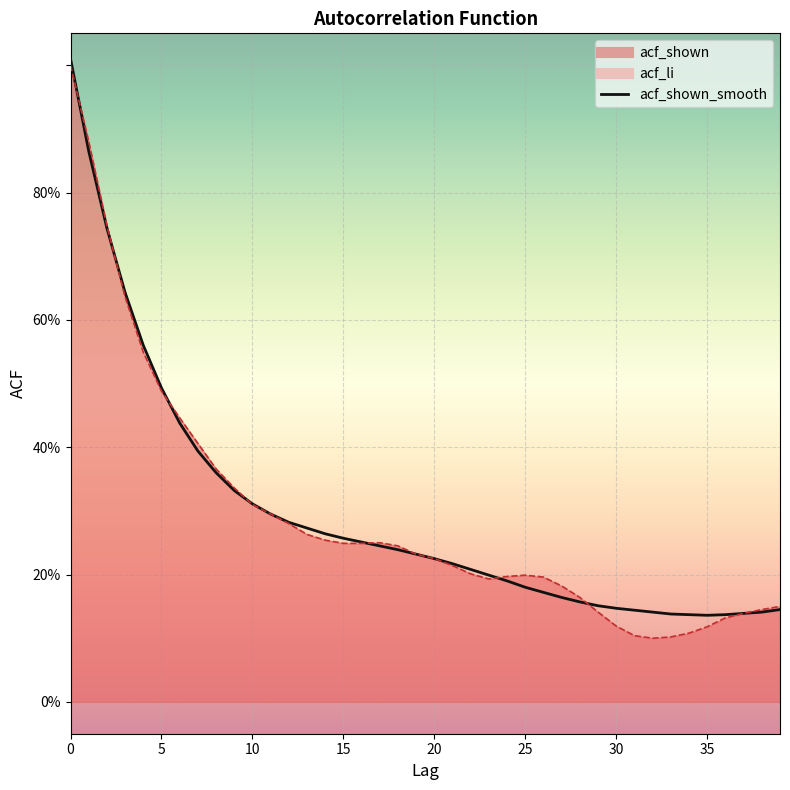

What is the difference between the maximum and second lowest values?

0.9